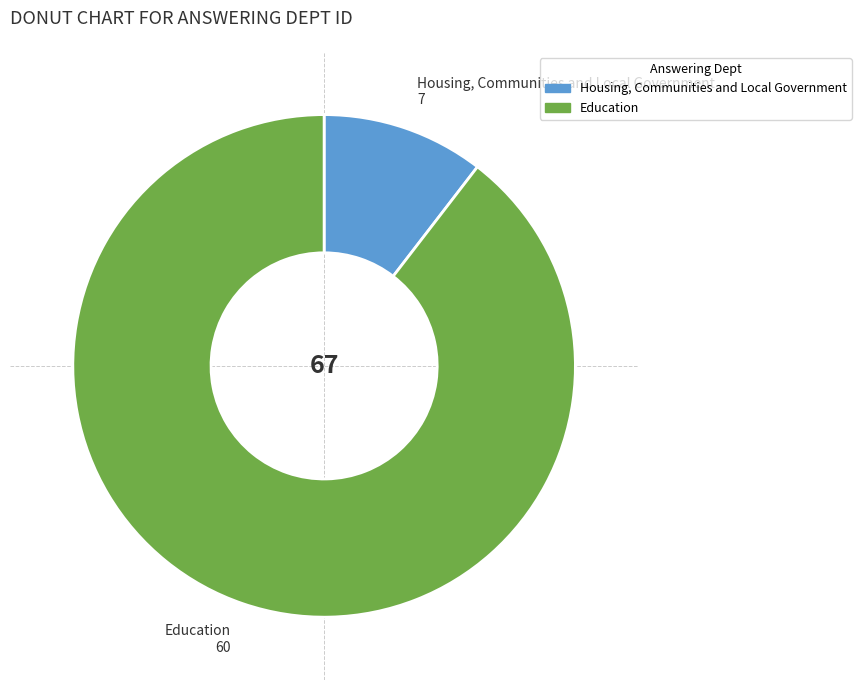

Which category has the biggest portion of the pie?

Education